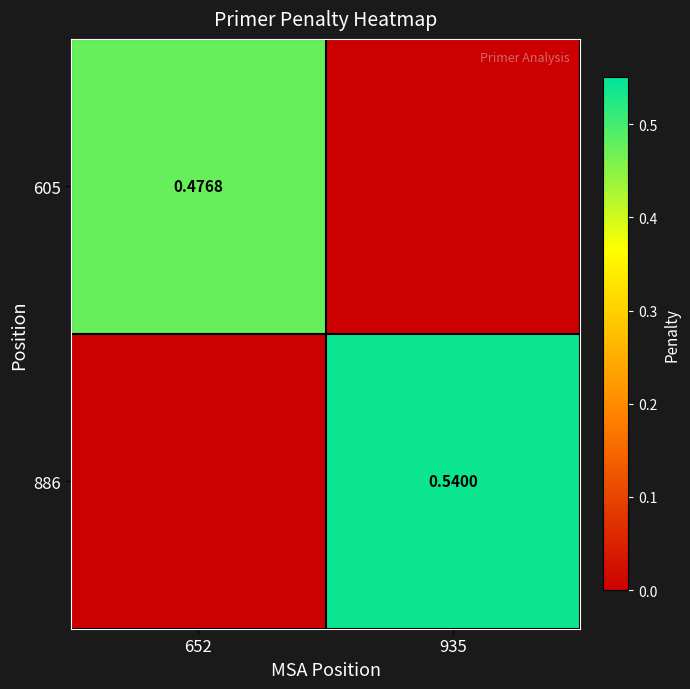

What value does the 605 series have at 652?

0.5